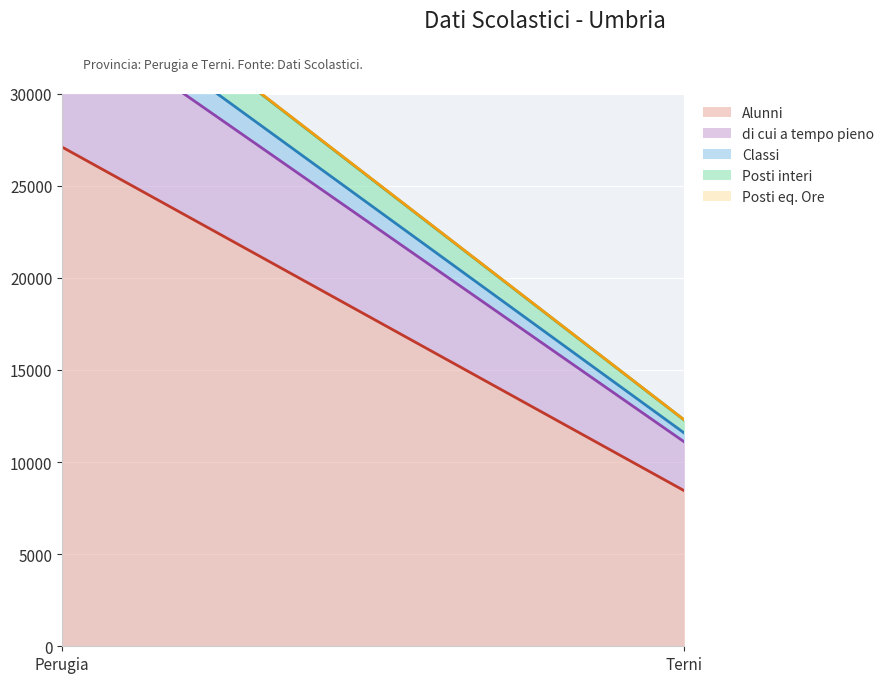

At Terni, list the series in order from largest to smallest.

Alunni, di cui a tempo pieno, Posti interi, Classi, Posti eq. Ore